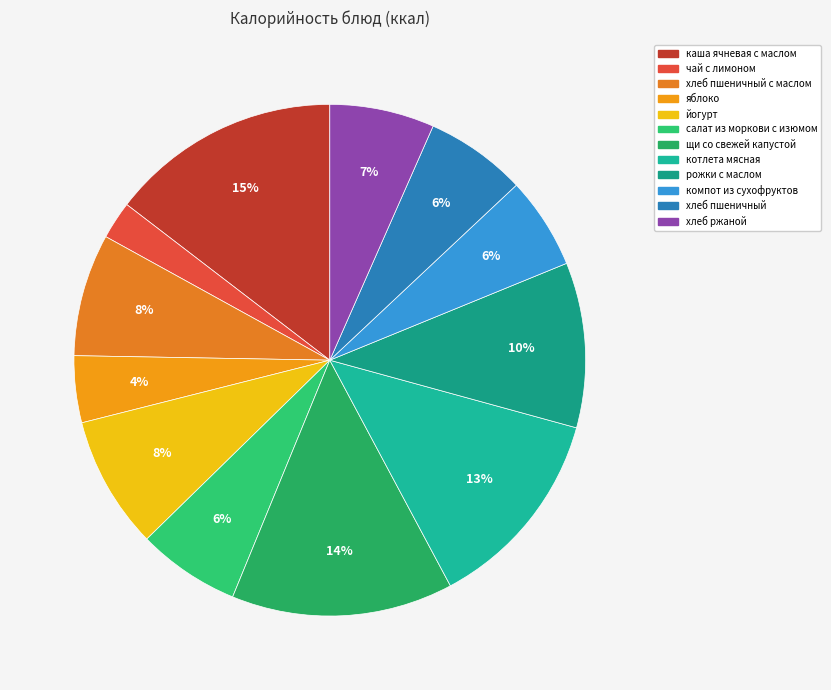

How many segments does this pie chart have?

12